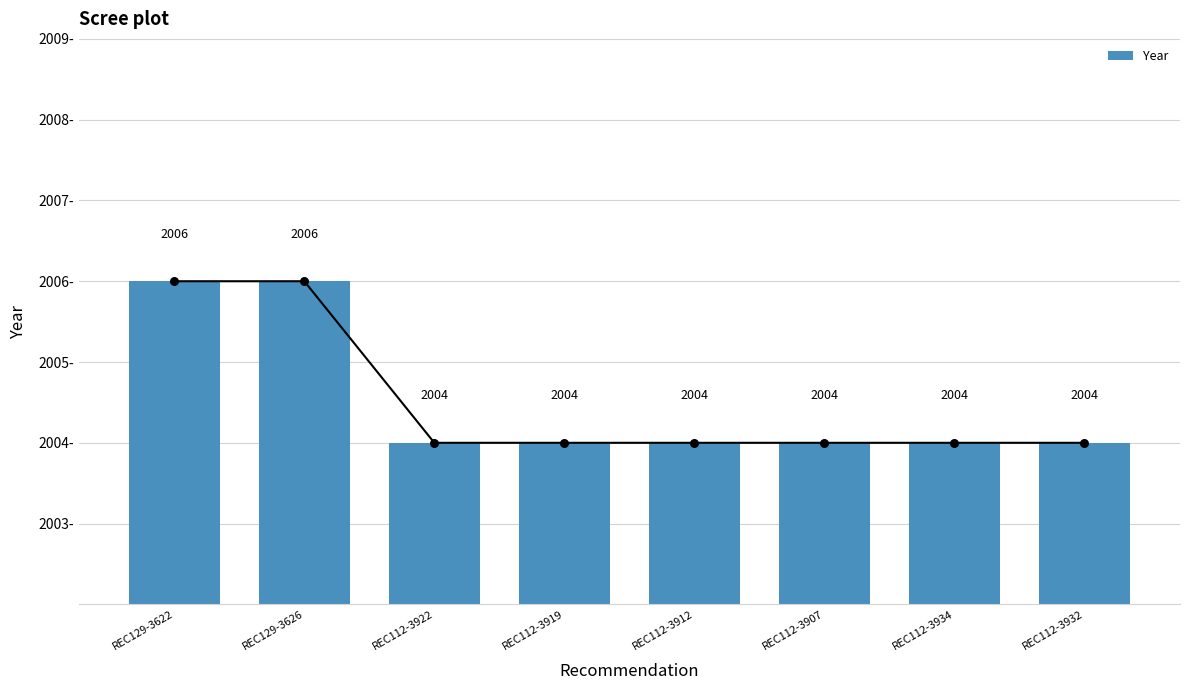

Approximately how many times larger is the value at REC112-3912 compared to REC112-3919?

1.0